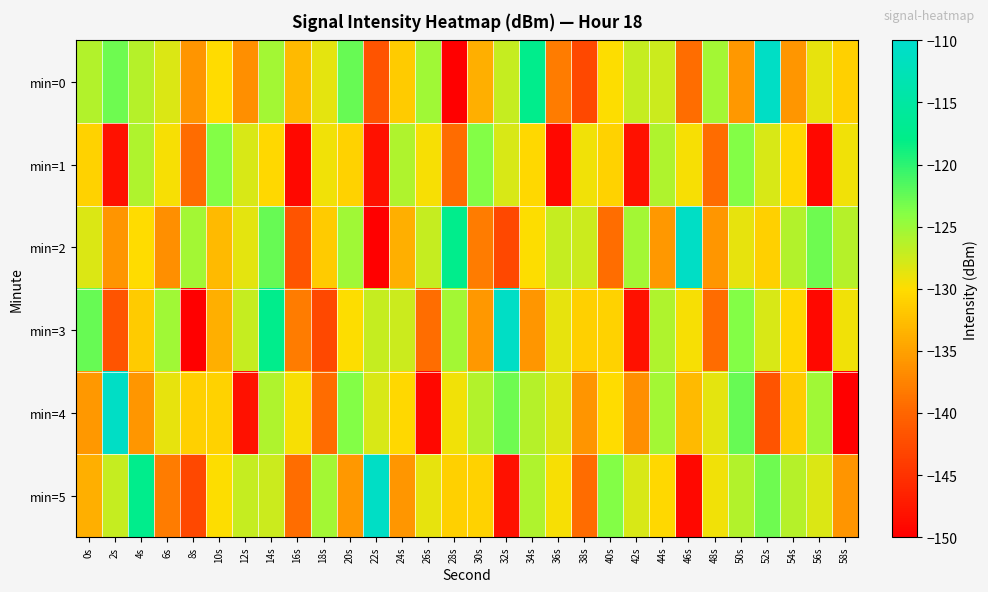

At which category does the chart reach its minimum across all series?

28s